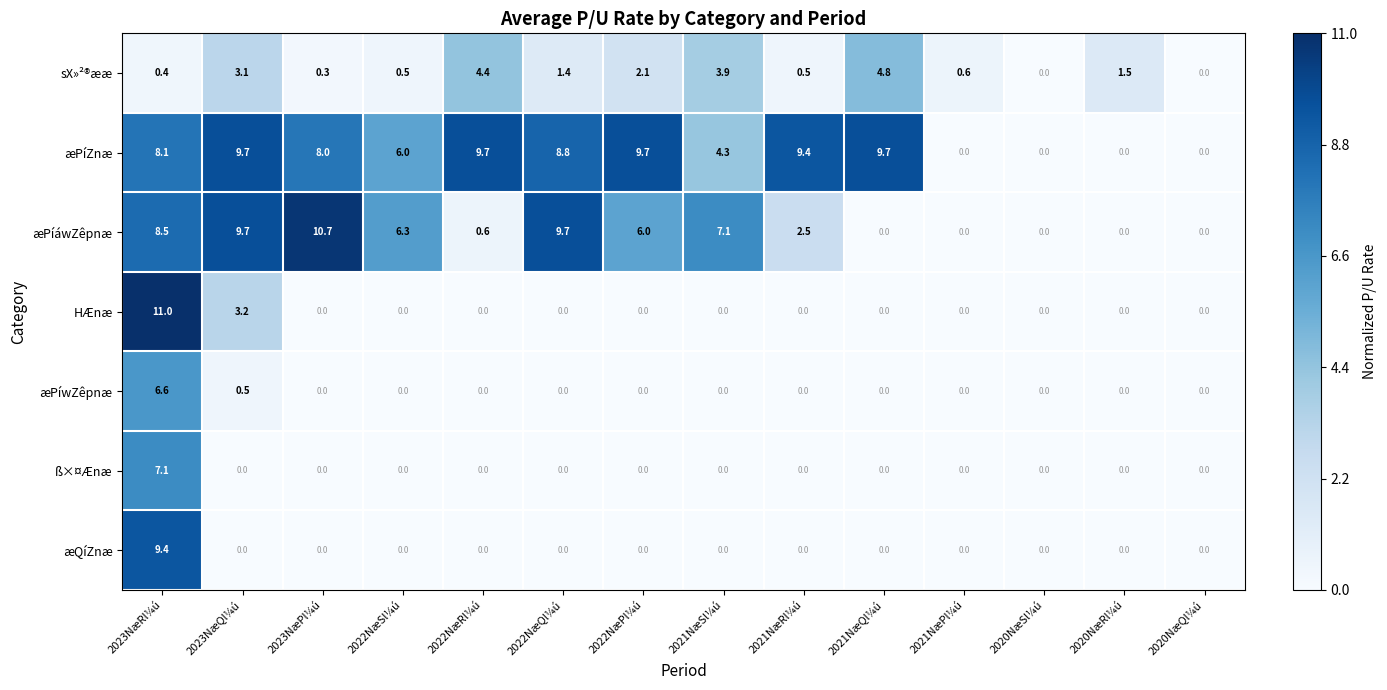

What is the maximum value shown in the chart?

11.0